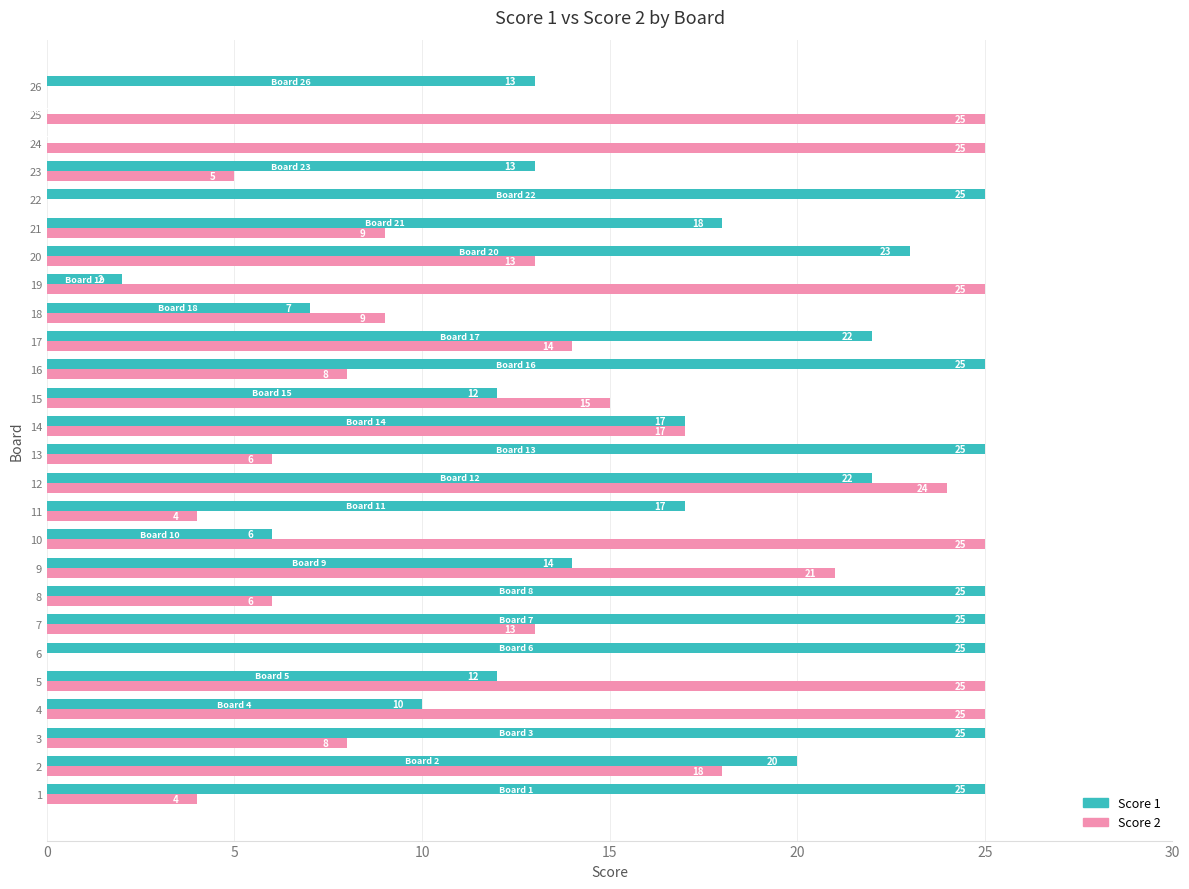

Is the value of Score 1 at 21 greater than the value of Score 2 at 18?

Yes